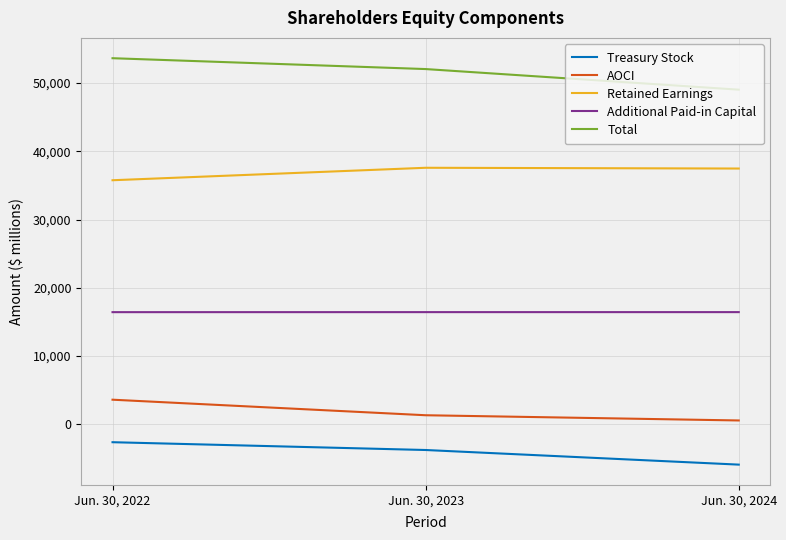

True or false: Total has a value of 85062 at Jun. 30, 2024.

False